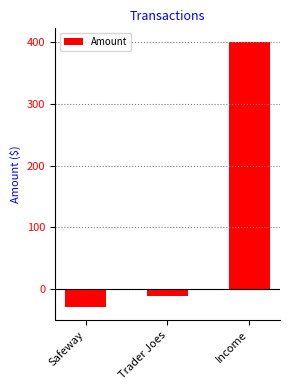

What is the change in value from Trader Joes to Income?

+411.1